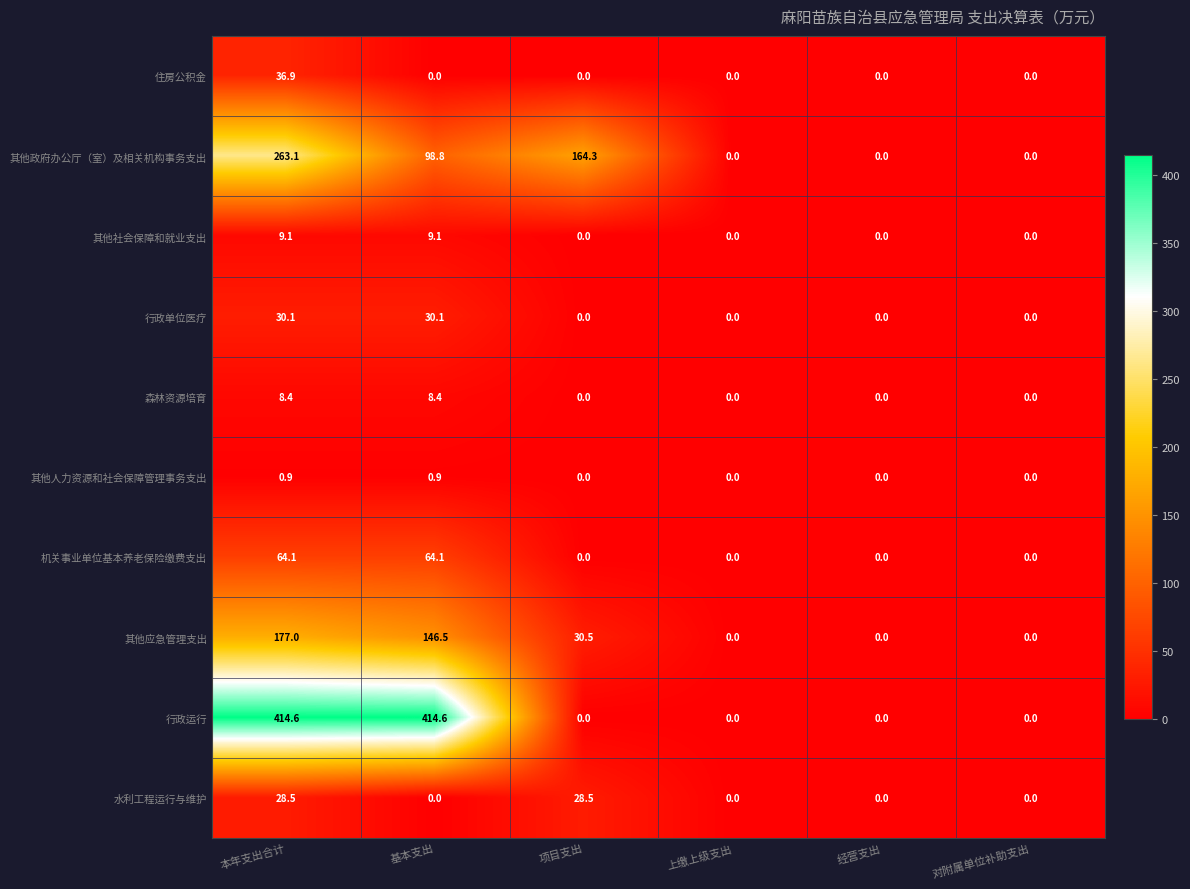

How many series are shown in this chart?

10